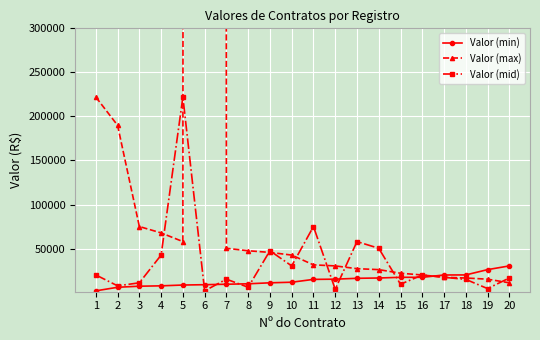

At which label does Valor (max) first exceed 42600?

1